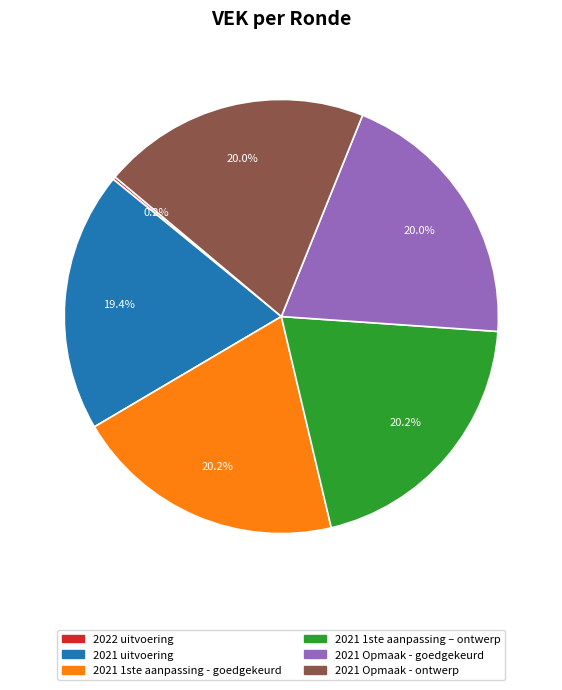

Between 2021 1ste aanpassing – ontwerp and 2021 uitvoering, which is larger?

2021 1ste aanpassing – ontwerp